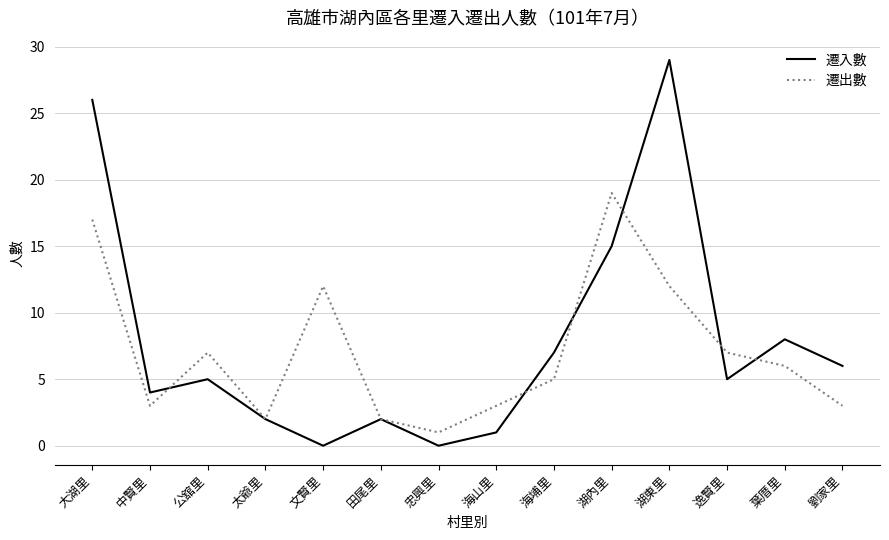

Which label corresponds to the largest value in the chart?

湖東里